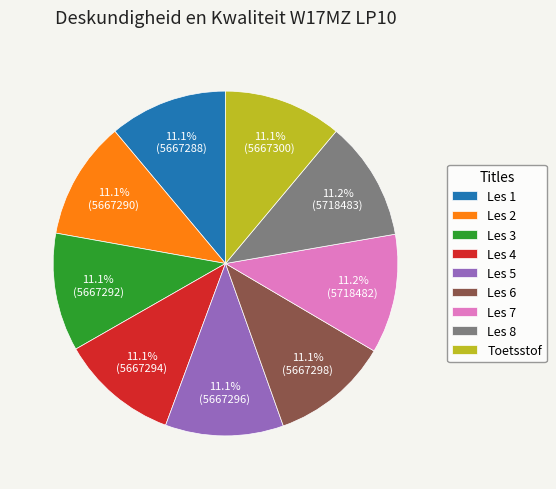

What portion of the pie excludes Les 8?

88.8%